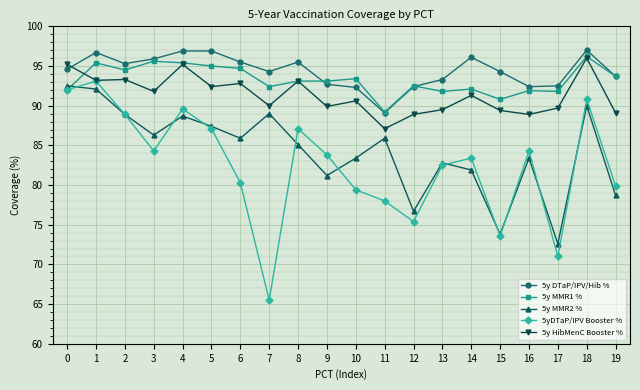

What is the sum of all 5yDTaP/IPV Booster % values?

1650.0